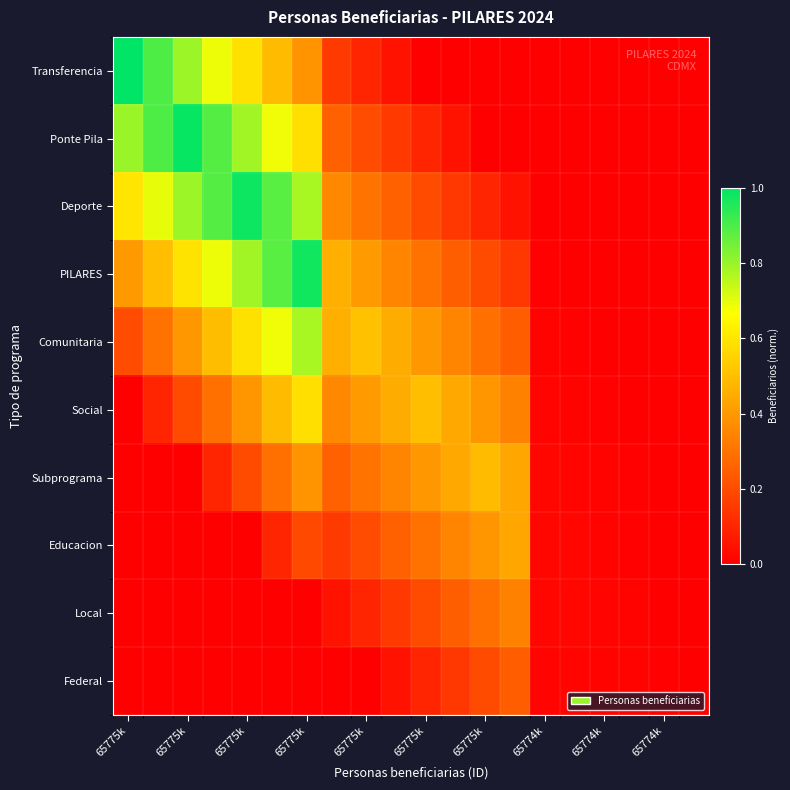

Reading left to right, what are all the values shown in this chart?

Transferencia: 1.0	0.9	0.8	0.7	0.6	0.5	0.4	0.2	0.1	0.1	0.0	0.0	0.0	0.0	0.0	0.0	0.0	0.0	0.0	-0.0
Ponte Pila: 0.8	0.9	1.0	0.9	0.8	0.7	0.6	0.3	0.2	0.2	0.1	0.0	0.0	0.0	0.0	0.0	0.0	0.0	0.0	-0.0
Deporte: 0.6	0.7	0.8	0.9	1.0	0.9	0.8	0.4	0.3	0.3	0.2	0.1	0.1	0.0	0.0	0.0	0.0	0.0	0.0	-0.0
PILARES: 0.4	0.5	0.6	0.7	0.8	0.9	1.0	0.5	0.4	0.4	0.3	0.2	0.2	0.1	0.0	0.0	0.0	0.0	0.0	-0.0
Comunitaria: 0.2	0.3	0.4	0.5	0.6	0.7	0.8	0.5	0.5	0.5	0.4	0.3	0.3	0.2	0.0	0.0	0.0	0.0	0.0	-0.0
Social: 0.0	0.1	0.2	0.3	0.4	0.5	0.6	0.4	0.4	0.5	0.5	0.4	0.4	0.3	0.0	0.0	0.0	0.0	0.0	0.0
Subprograma: 0.0	0.0	0.0	0.1	0.2	0.3	0.4	0.3	0.3	0.4	0.4	0.4	0.5	0.4	0.0	0.0	0.0	0.0	0.0	0.0
Educacion: 0.0	0.0	0.0	0.0	0.0	0.1	0.2	0.2	0.2	0.3	0.3	0.3	0.4	0.4	0.0	0.0	0.0	0.0	0.0	0.0
Local: 0.0	0.0	0.0	0.0	0.0	0.0	0.0	0.1	0.1	0.2	0.2	0.2	0.3	0.3	0.0	0.0	0.0	0.0	0.0	0.0
Federal: 0.0	0.0	0.0	0.0	0.0	0.0	0.0	0.0	0.0	0.1	0.1	0.1	0.2	0.2	0.0	0.0	0.0	0.0	0.0	0.0